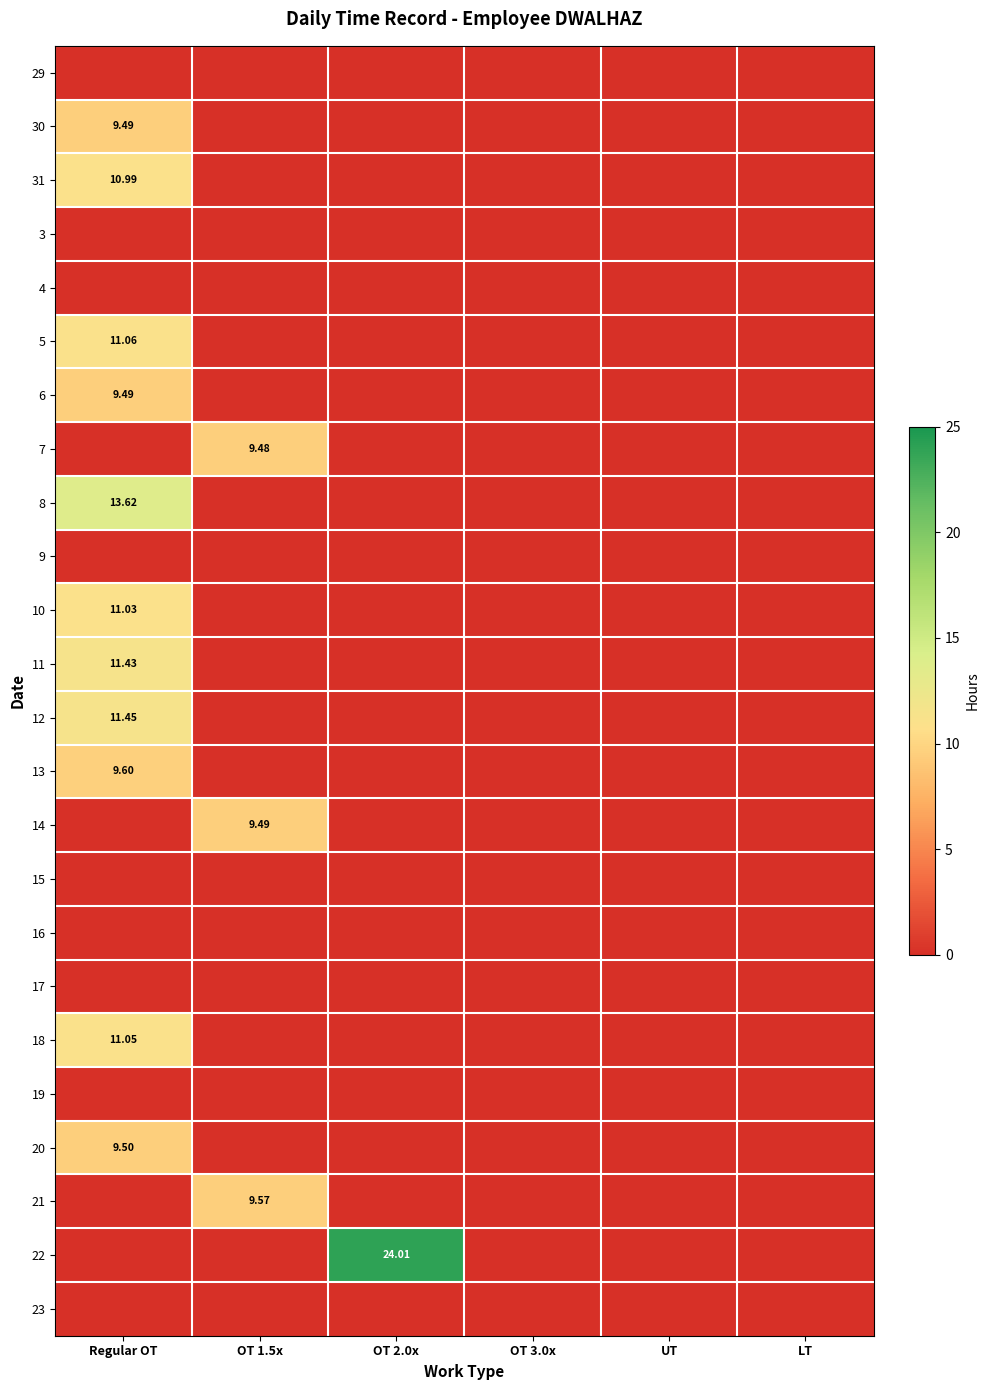

How many values in the 30 series exceed 0?

1